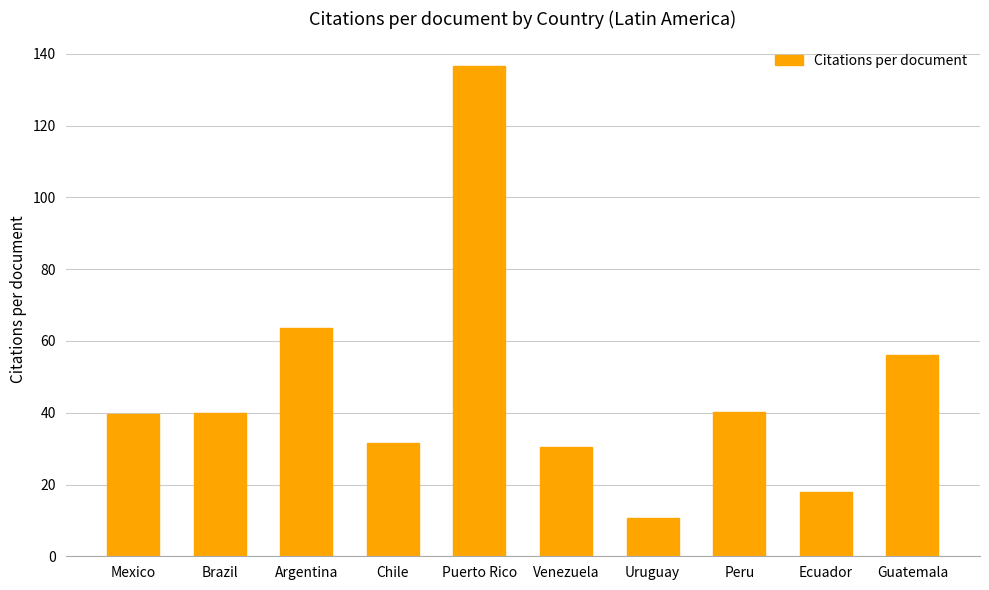

True or false: the data shows 9.3 at Brazil.

False